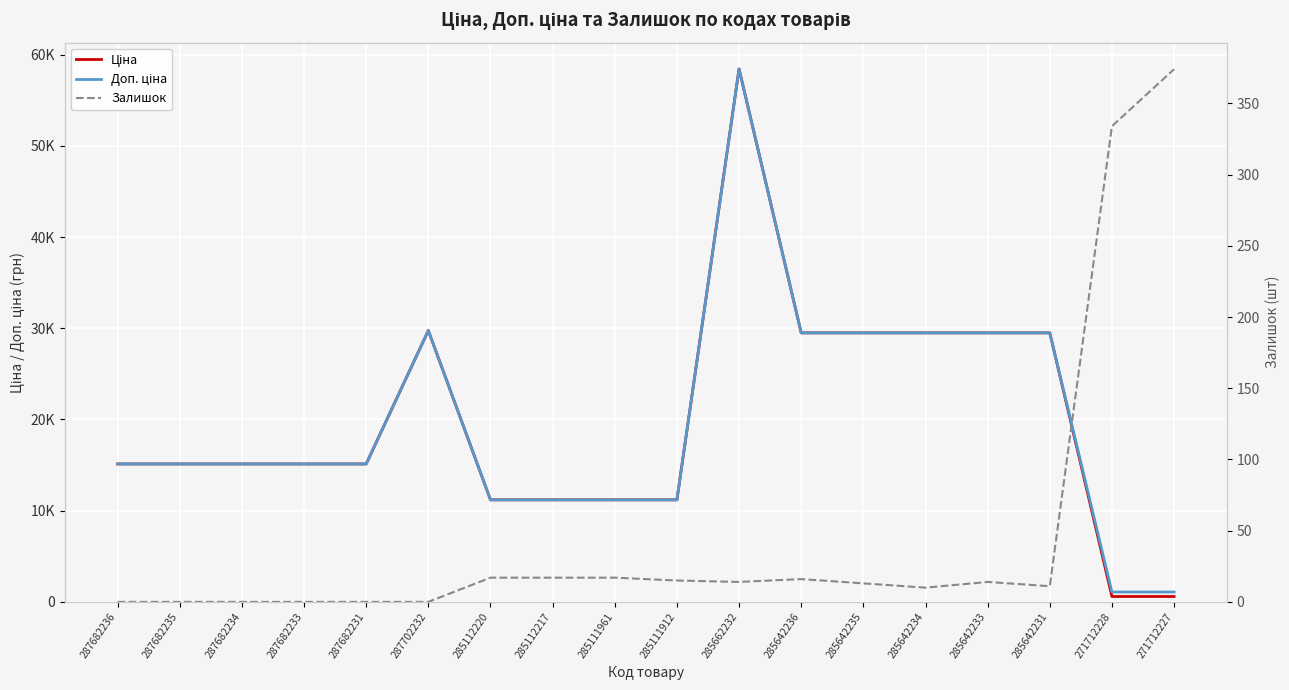

True or false: Доп. ціна has more than 2 points higher than both neighbors.

False